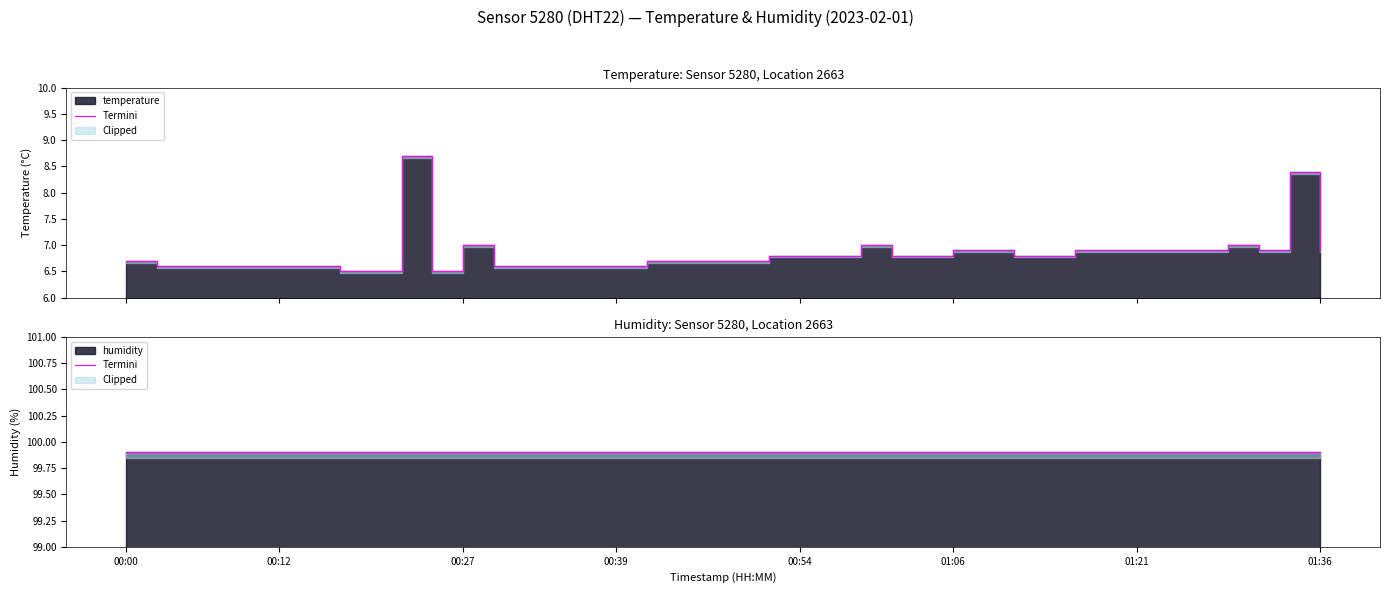

The chart shows a value of 2.7 at 00:12. True or false?

False